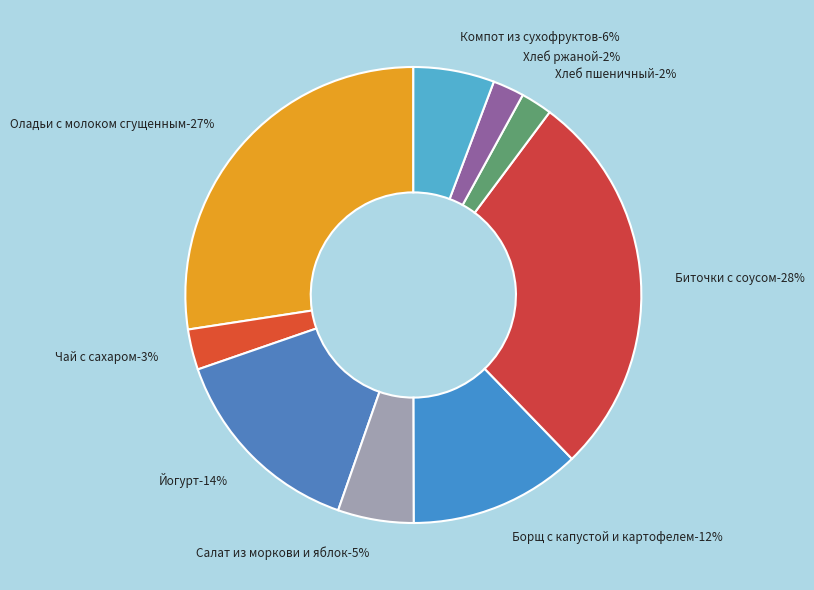

Count the number of slices in the pie.

9